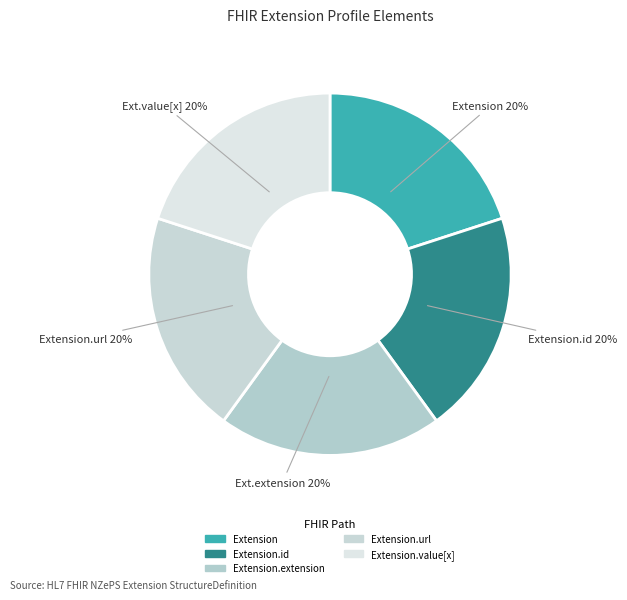

Count the number of slices in the pie.

5